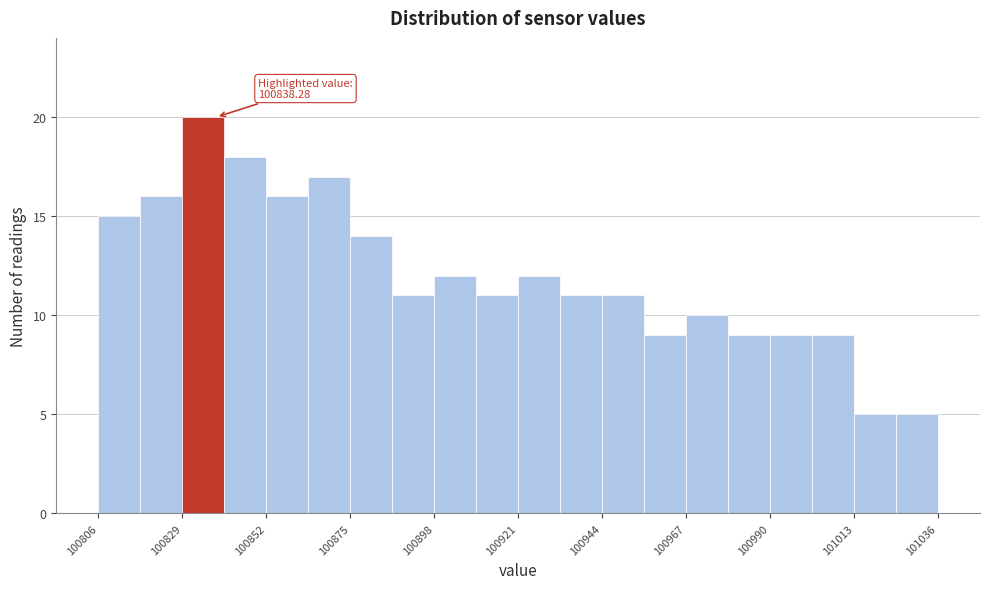

Around what value on the x-axis is the tallest bar? Give the approximate position of its centre, as read against the axis.

100835